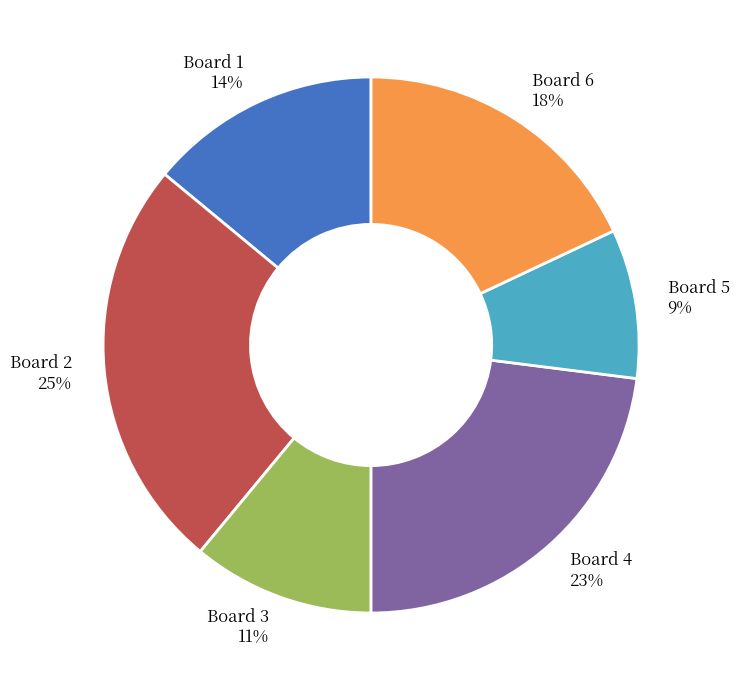

Rank the categories by value from lowest to highest.

Board 5, Board 3, Board 1, Board 6, Board 4, Board 2